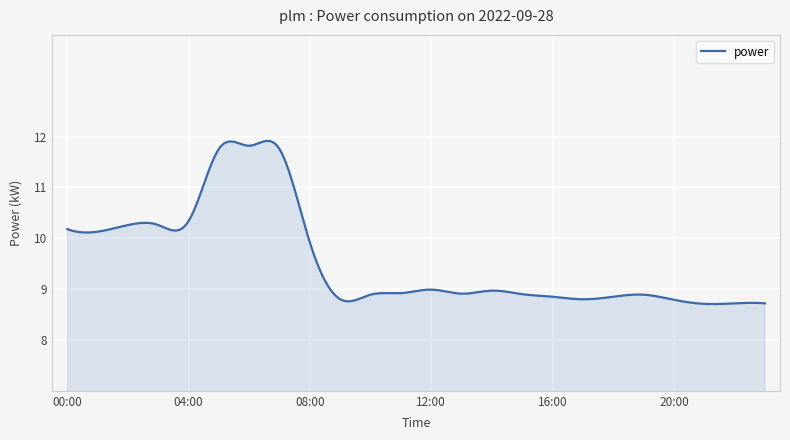

What is the maximum value shown in the chart?

11.9